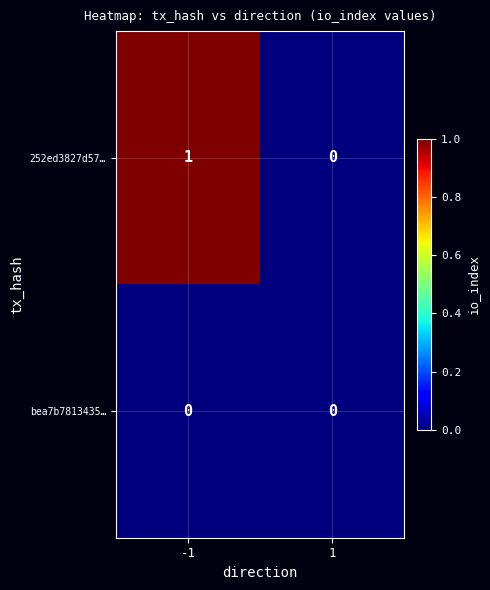

The value of bea7b7813435… at 1 is 0. True or false?

True